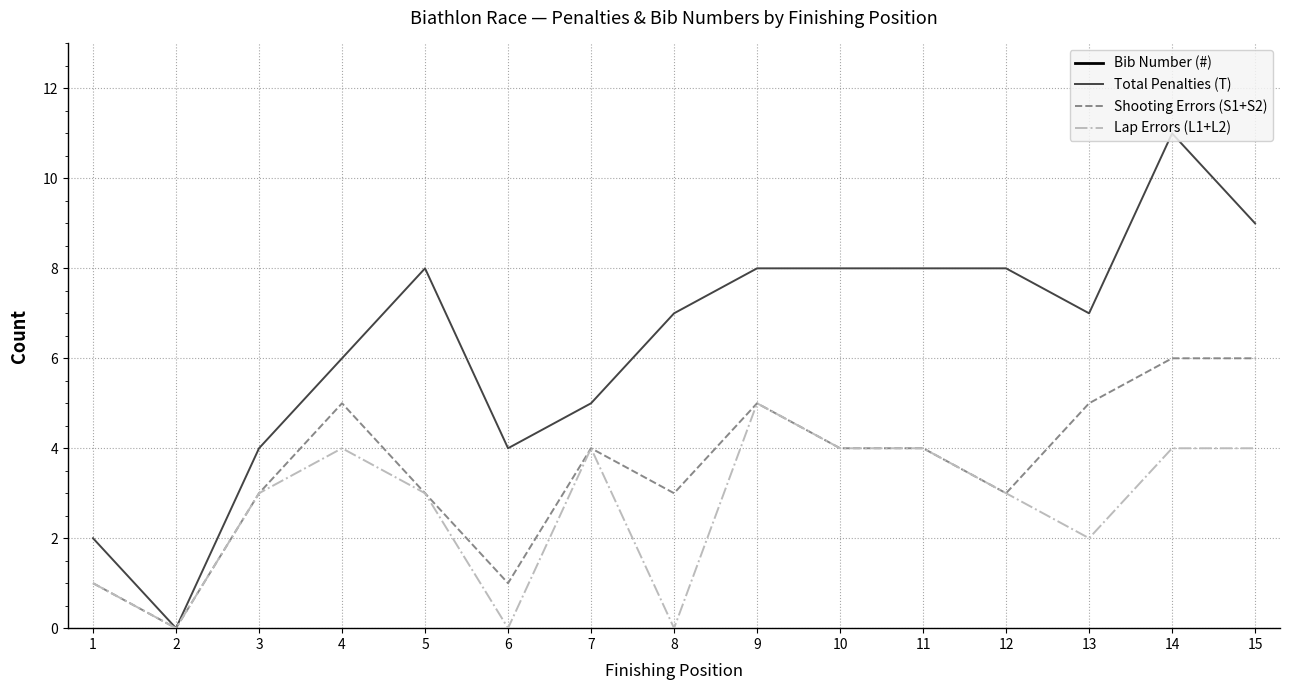

The value of Bib Number (#) at 13 is 39. True or false?

True